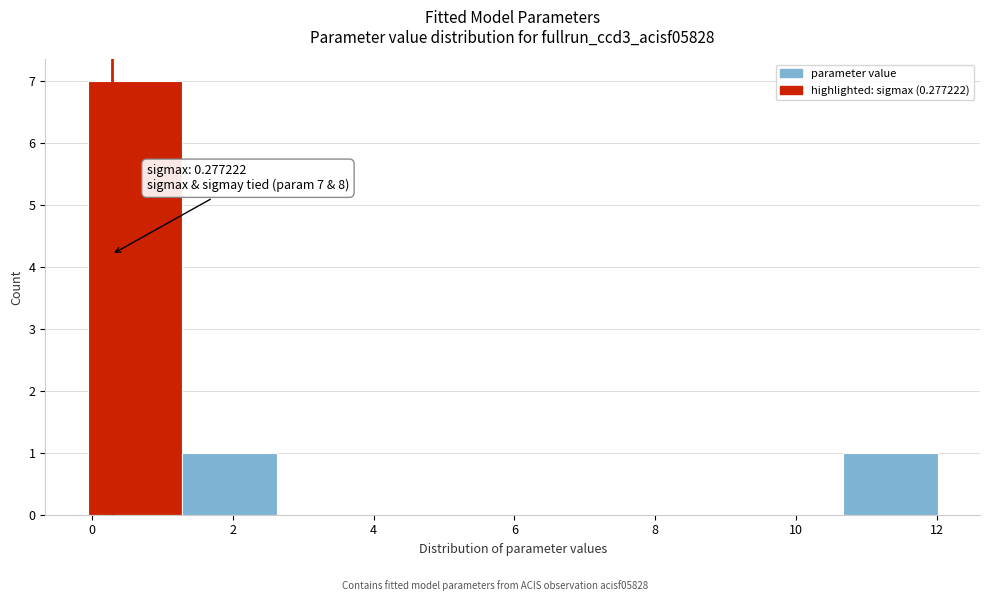

Which range on the x-axis has the tallest bar?

0.0 to 1.2